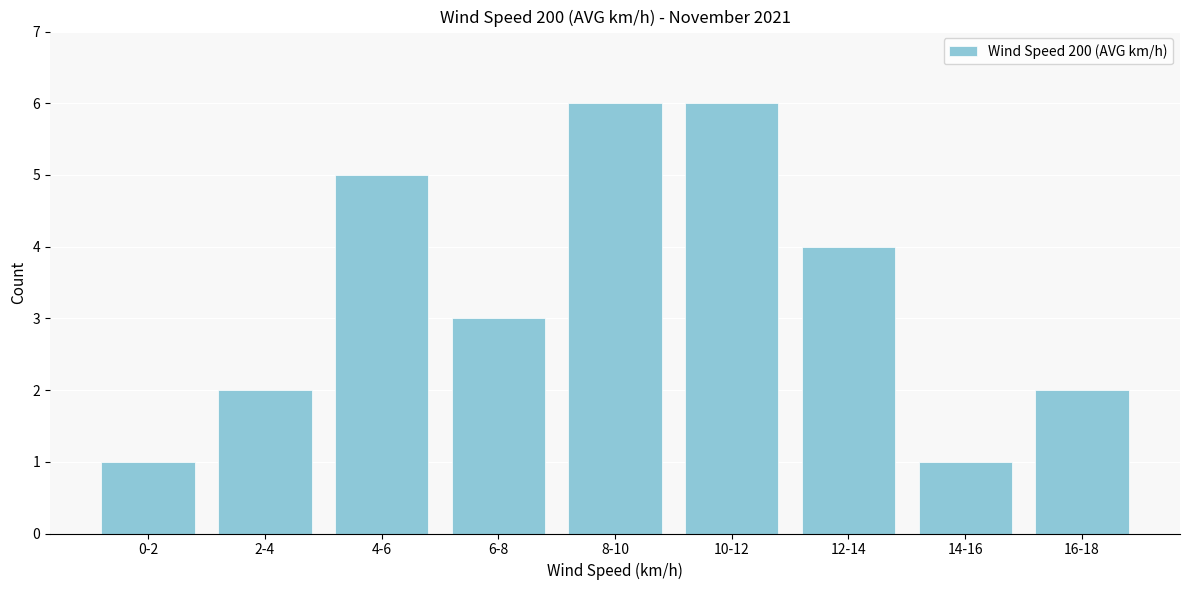

Reading right to left, extract all data points from this chart.

16-18=2	14-16=1	12-14=4	10-12=6	8-10=6	6-8=3	4-6=5	2-4=2	0-2=1